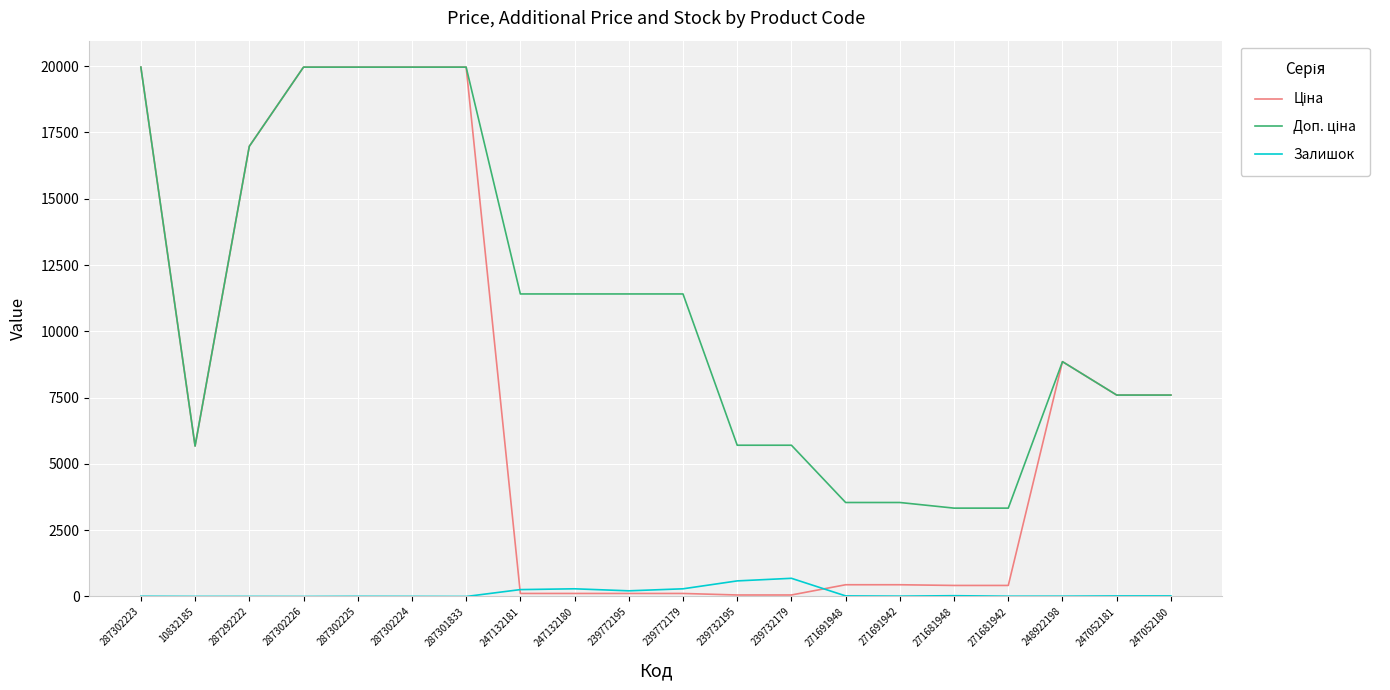

What is the maximum value shown in the chart?

19964.2